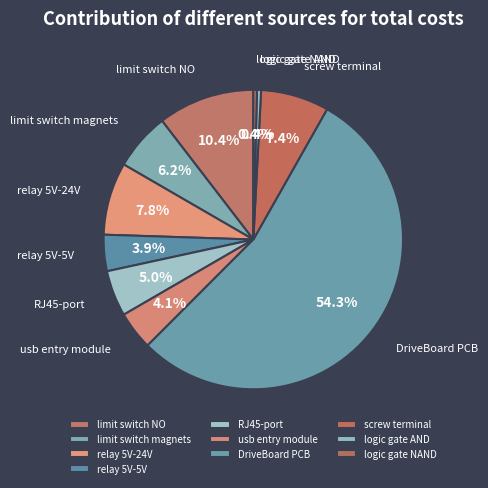

How many segments does this pie chart have?

10